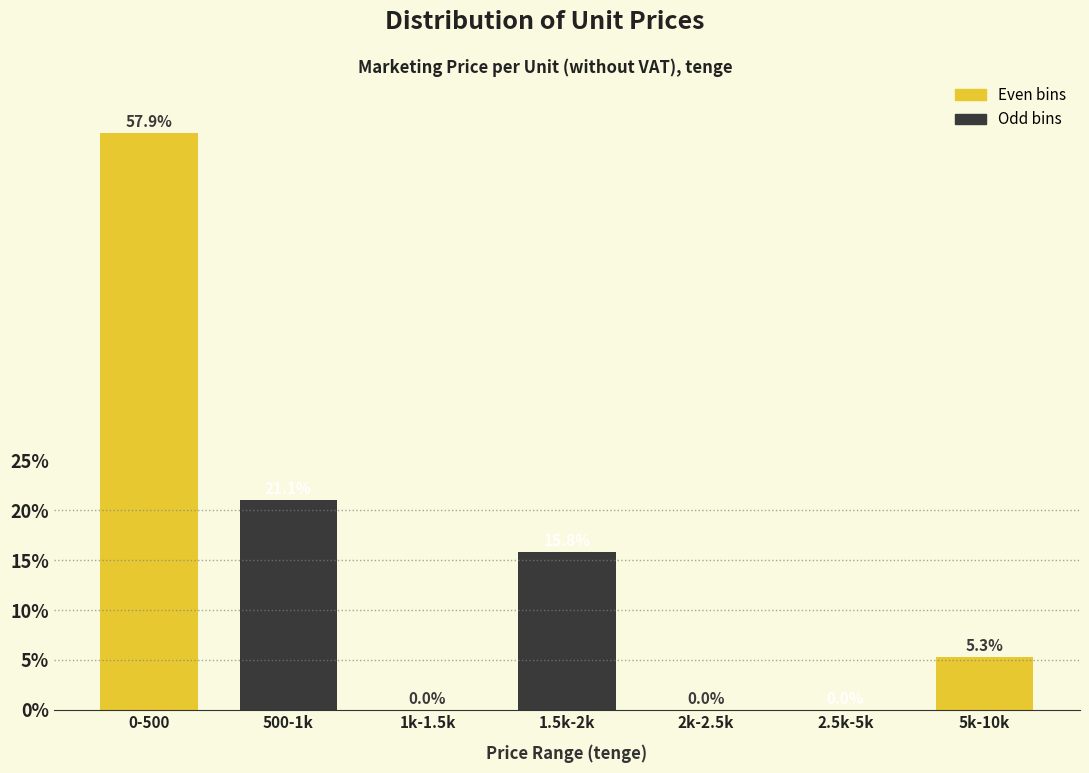

Reading left to right, transcribe all the data shown in this chart.

0-500=57.9	500-1k=21.1	1k-1.5k=0.0	1.5k-2k=15.8	2k-2.5k=0.0	2.5k-5k=0.0	5k-10k=5.3